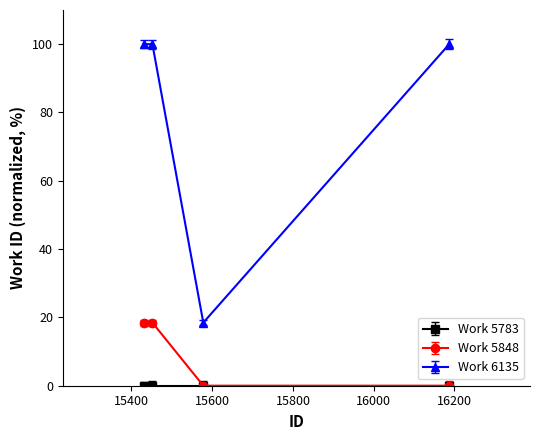

True or false: Work 6135 has more than 1 interior local peaks.

False